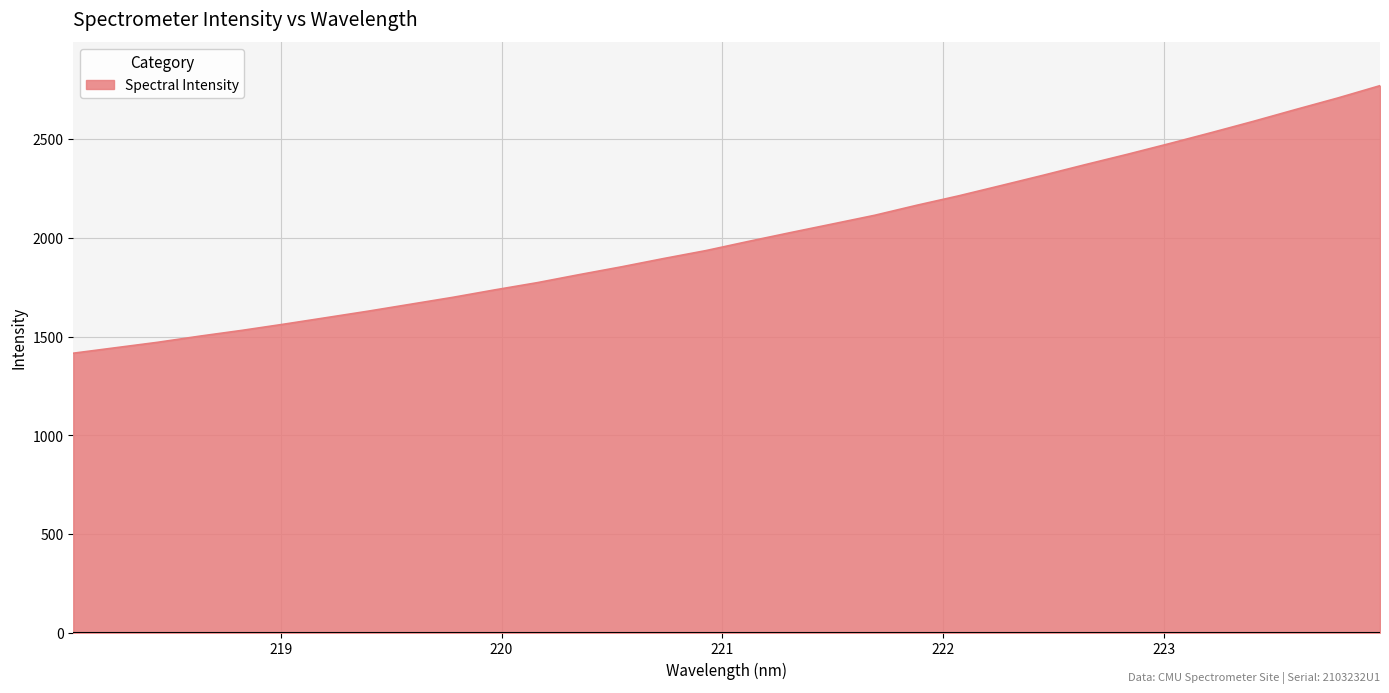

What is the sum of all values?

64192.7